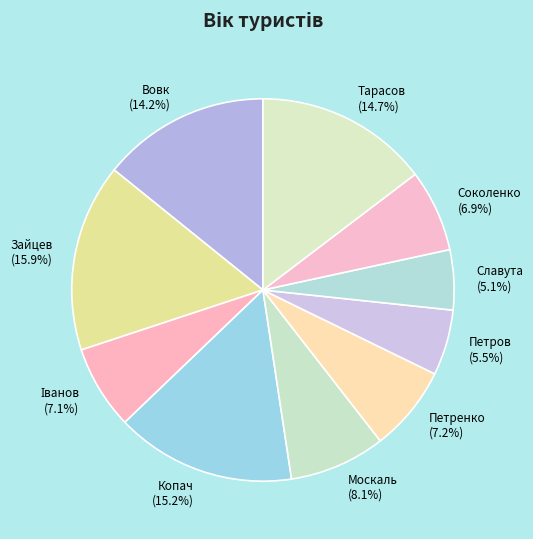

Between Петренко and Зайцев, which is larger?

Зайцев